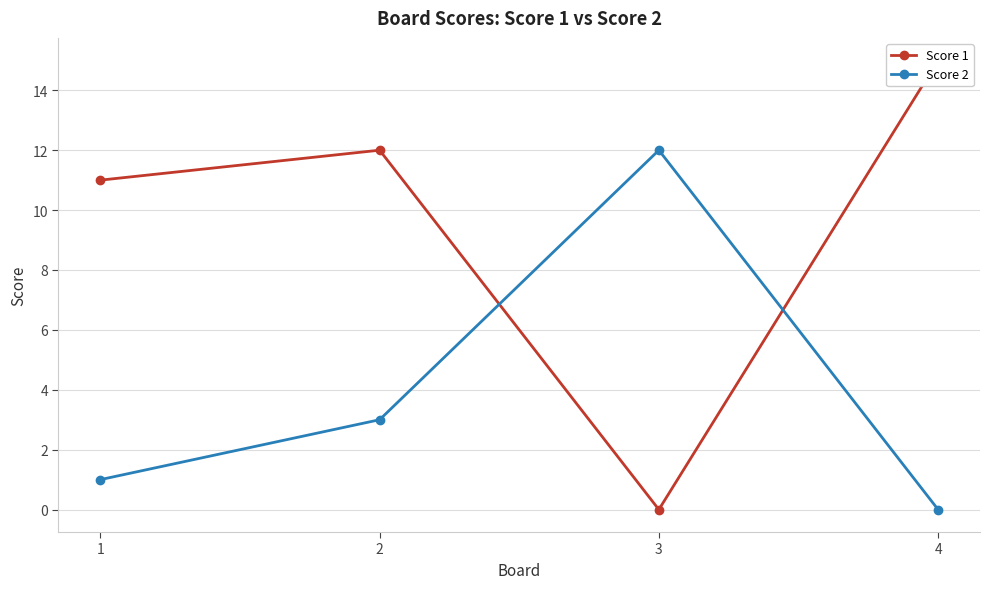

At which label does Score 1 reach its minimum?

3